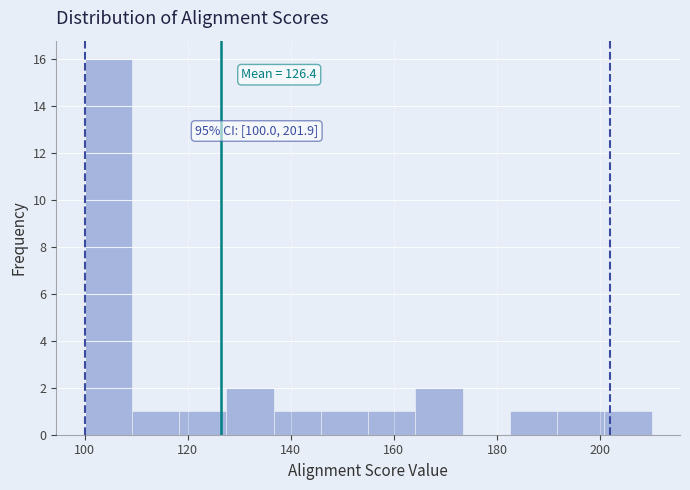

Which range on the x-axis has the tallest bar?

100 to 110